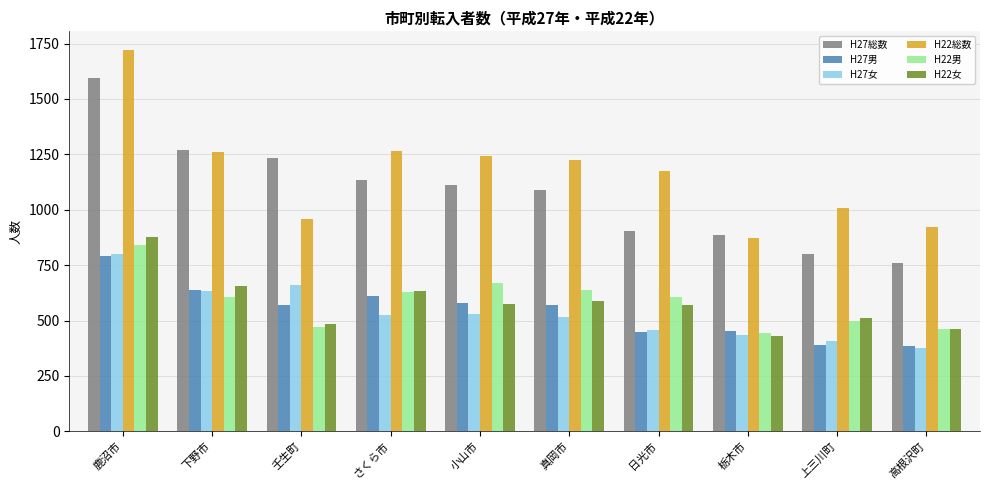

What is the label of the 4th bar from the right?

日光市